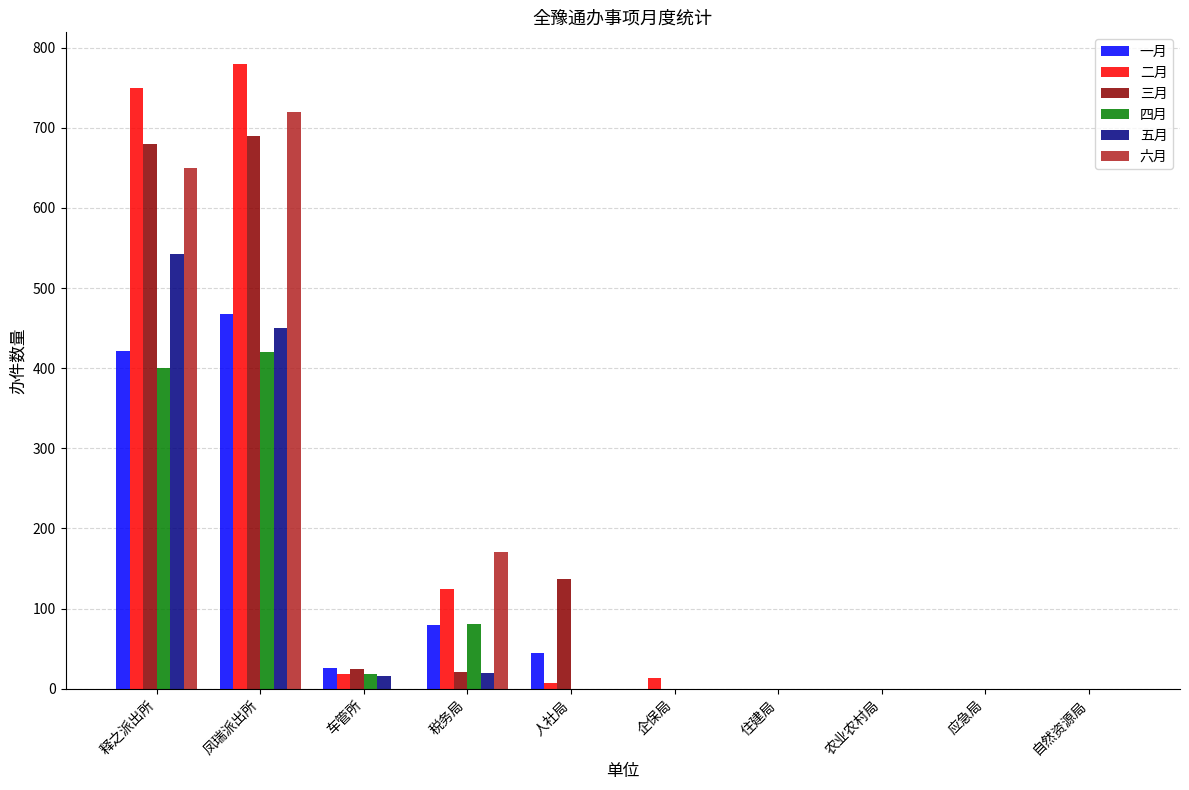

Where is 一月 nearest to the value 234?

税务局